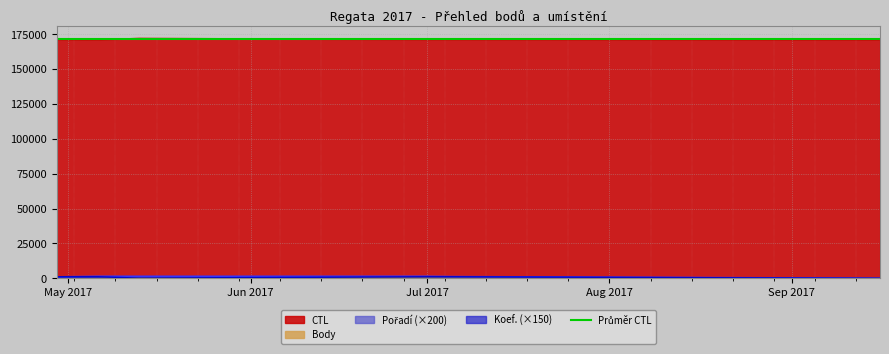

Reading right to left, what are all the values shown in this chart?

CTL: 171151	171316	171315	172118	171104	171303
Body: 0	707	707	159	1113	1261
Pořadí: 0	1200	1400	1400	1400	1000
Koef.: 0	1050	1050	150	1050	1050